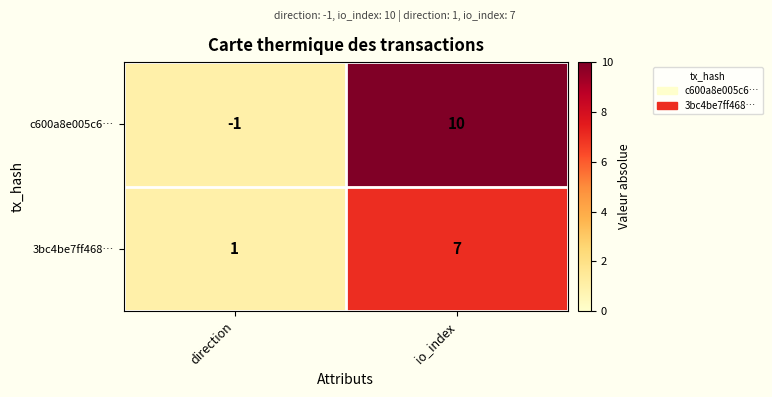

How many data points does each series have?

2